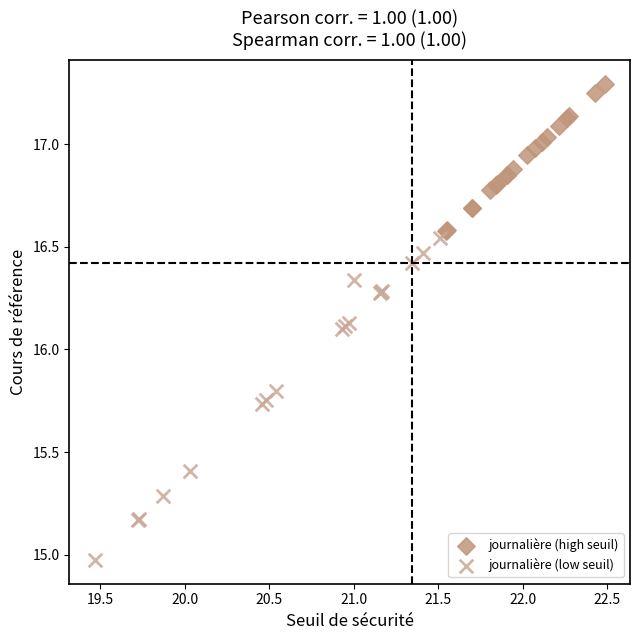

Which series has the widest spread of Y values?

journalière (low seuil)